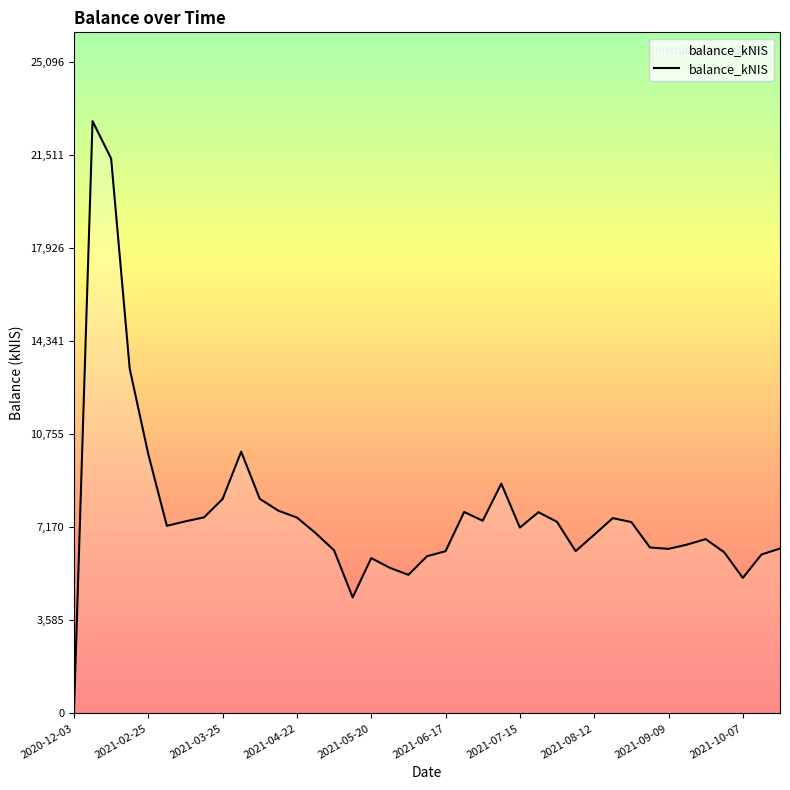

What is the maximum value shown in the chart?

22814.7